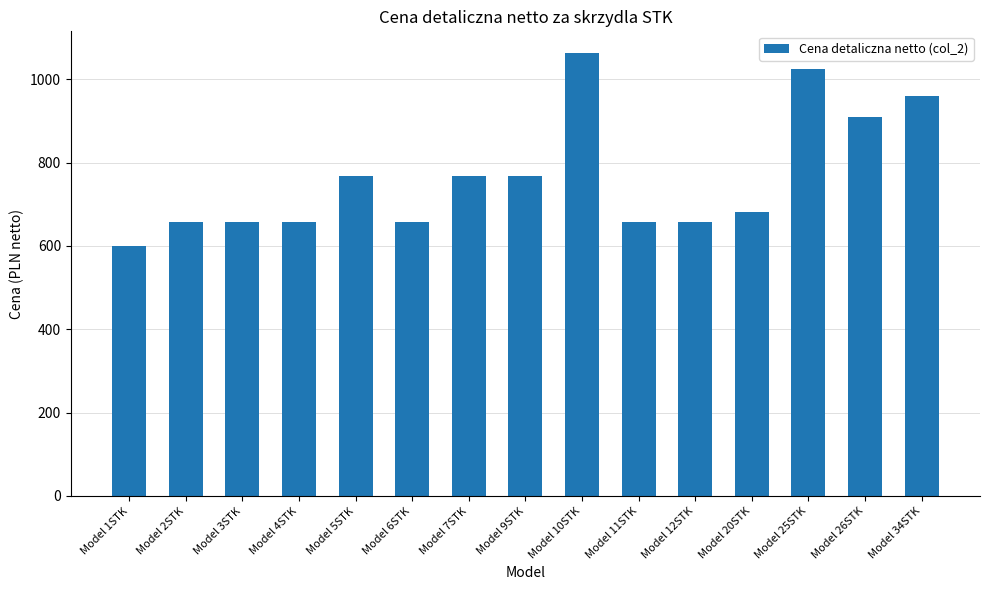

What is the minimum value shown in the chart?

598.9